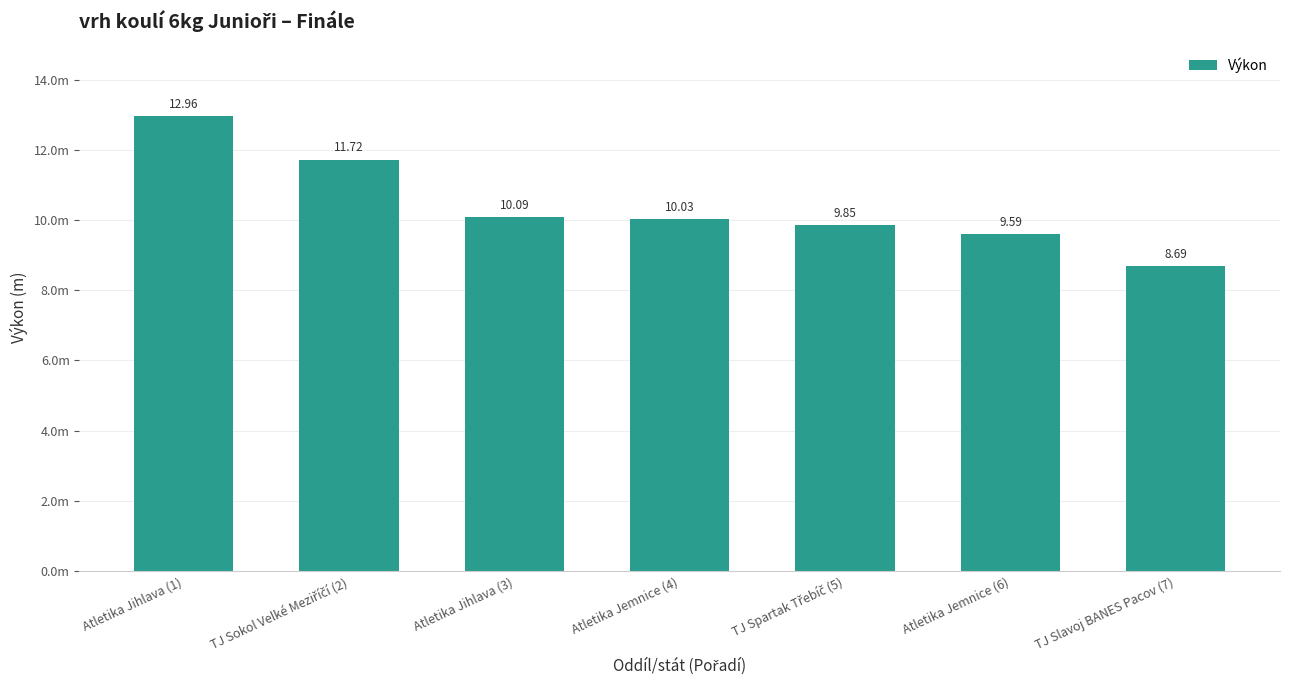

Does the chart contain any negative values?

No